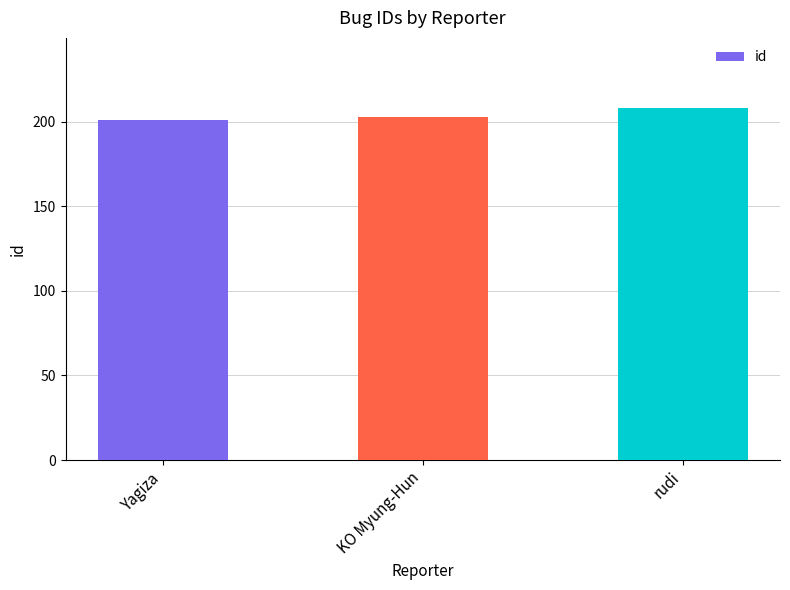

Reading left to right, what are all the values shown in this chart?

Yagiza=201	KO Myung-Hun=203	rudi=208